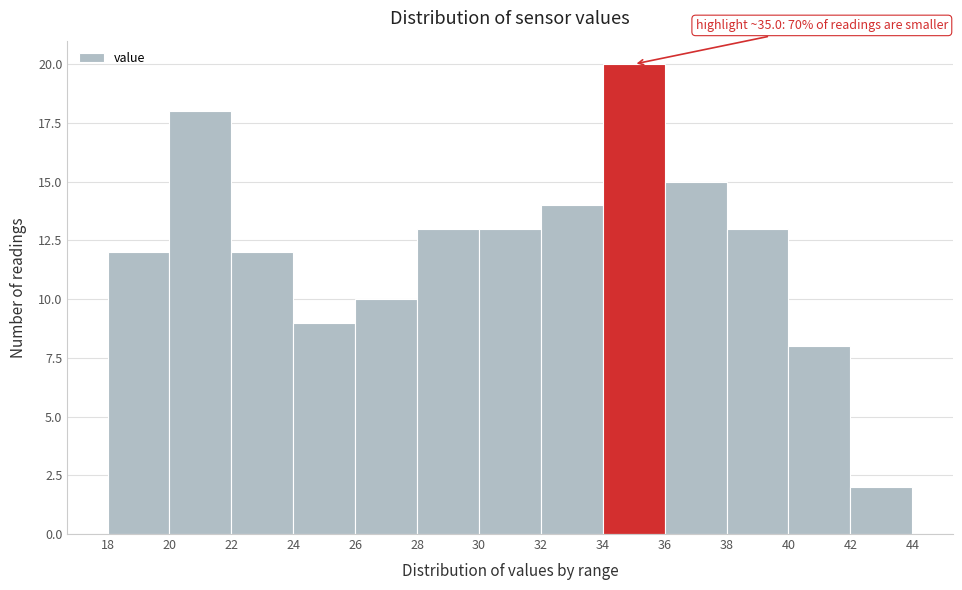

Over which range of the x-axis is the bar tallest?

34 to 36